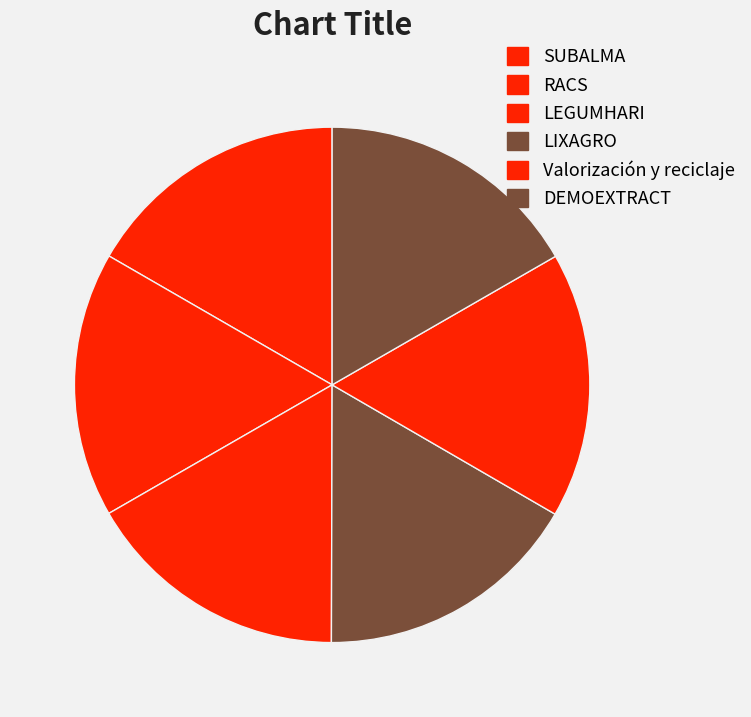

How many slices are in this pie chart?

6